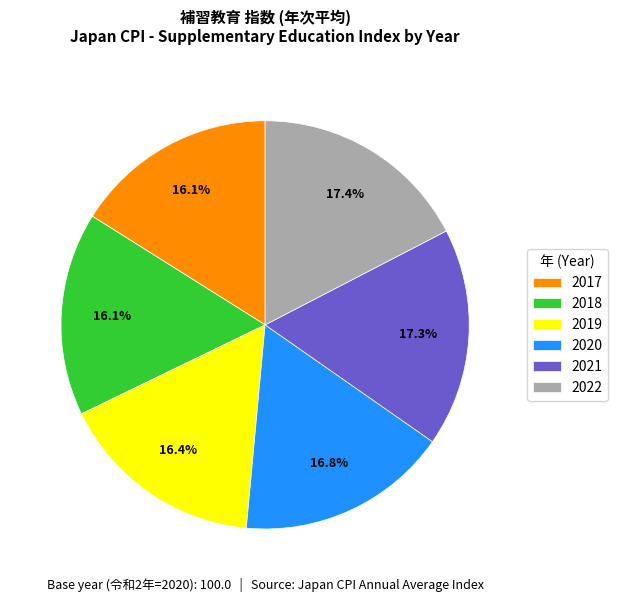

What percentage is NOT represented by 2017?

83.9%